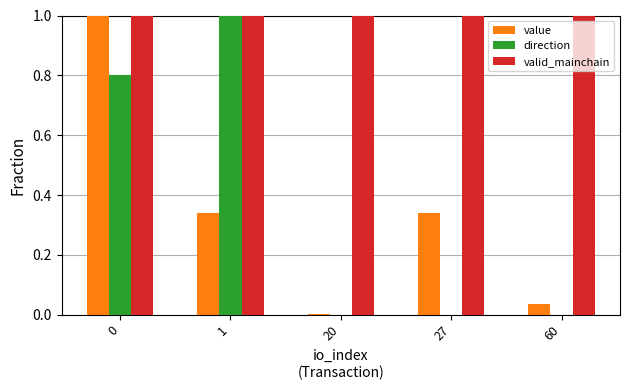

Which series has the largest total across all categories?

valid_mainchain